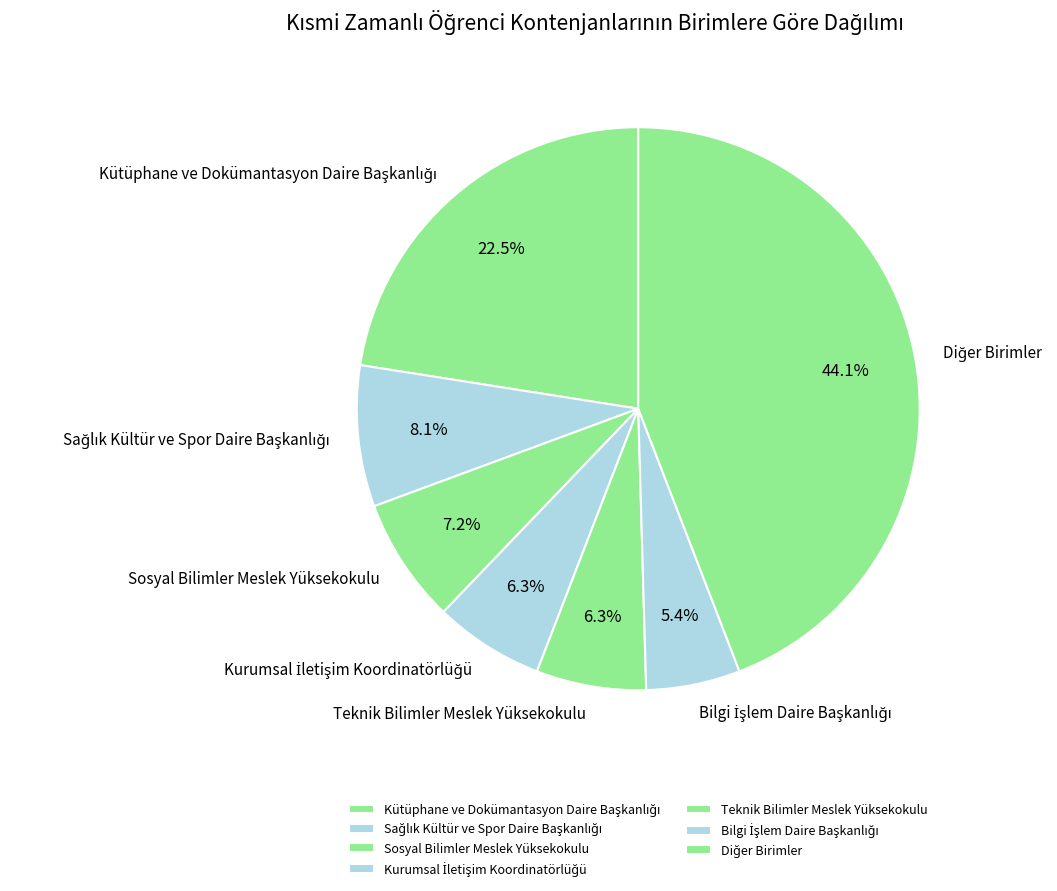

Is there a majority slice in this chart?

No